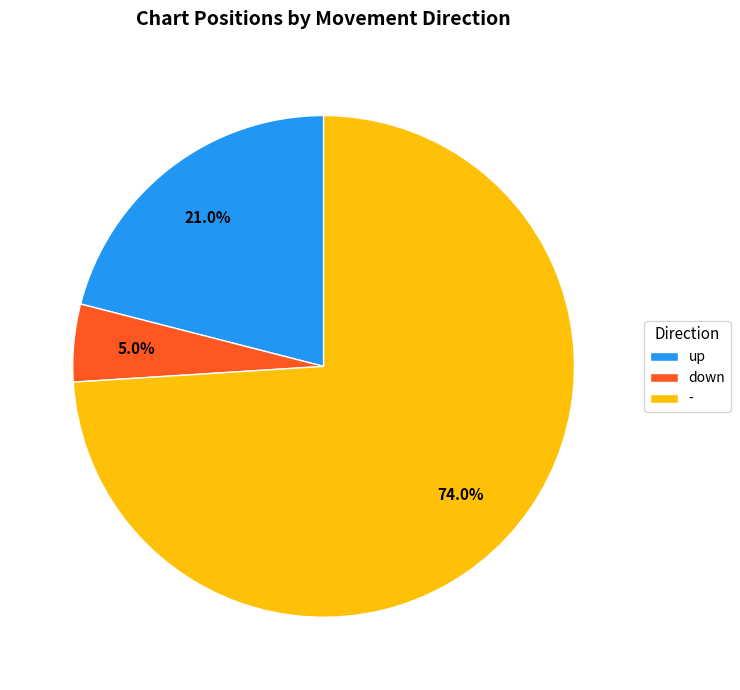

Which category has the biggest portion of the pie?

-